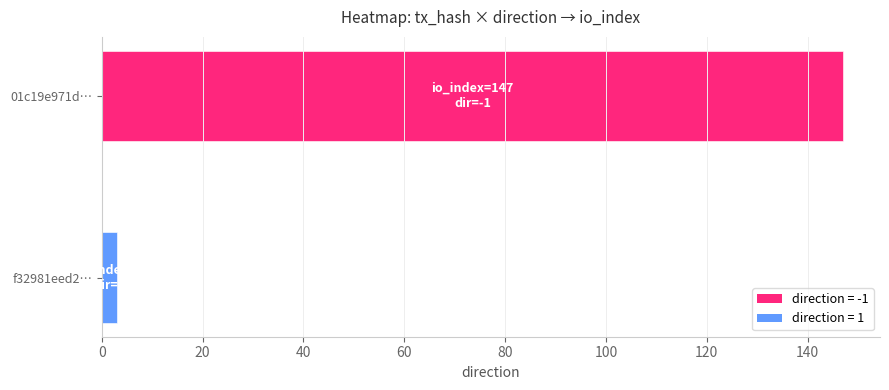

What is the maximum value shown in the chart?

147